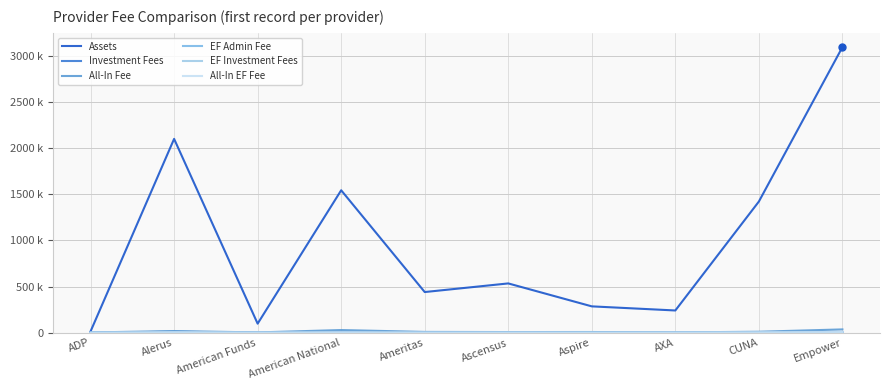

What is the total value across all series at AXA?

250629.8